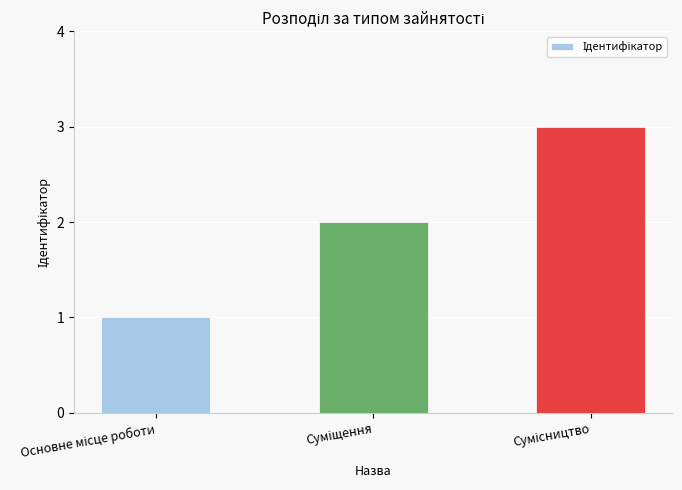

What is the maximum value shown in the chart?

3